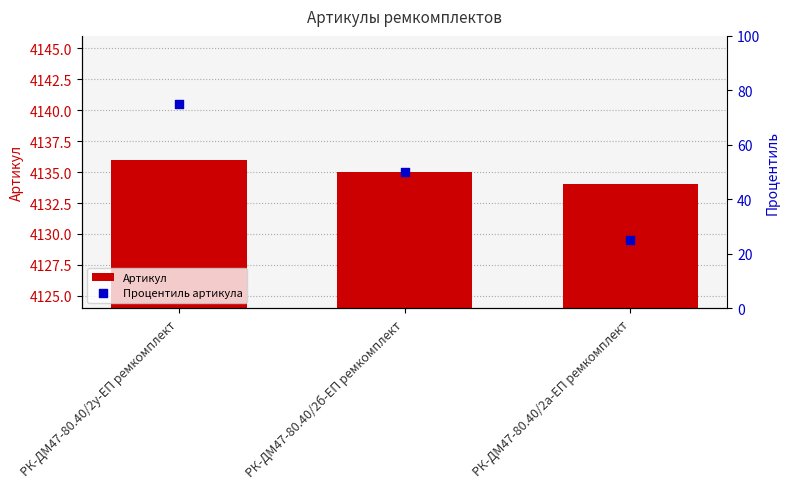

Which series reaches the minimum Y coordinate?

Процентиль артикула